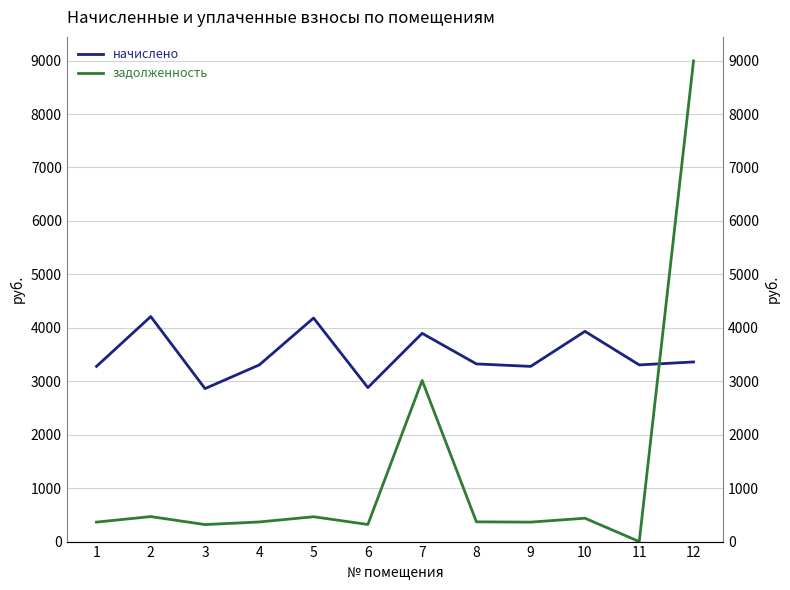

Between which two adjacent categories do задолженность and начислено first intersect?

11 and 12